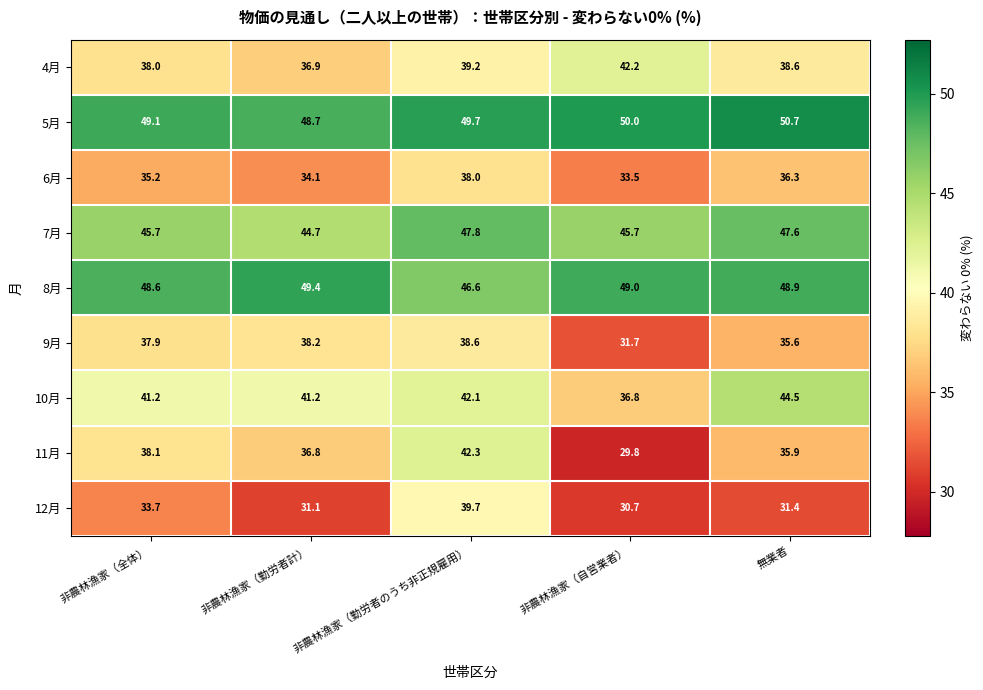

List the series in order of their peak value, highest first.

5月, 8月, 7月, 10月, 11月, 4月, 12月, 9月, 6月